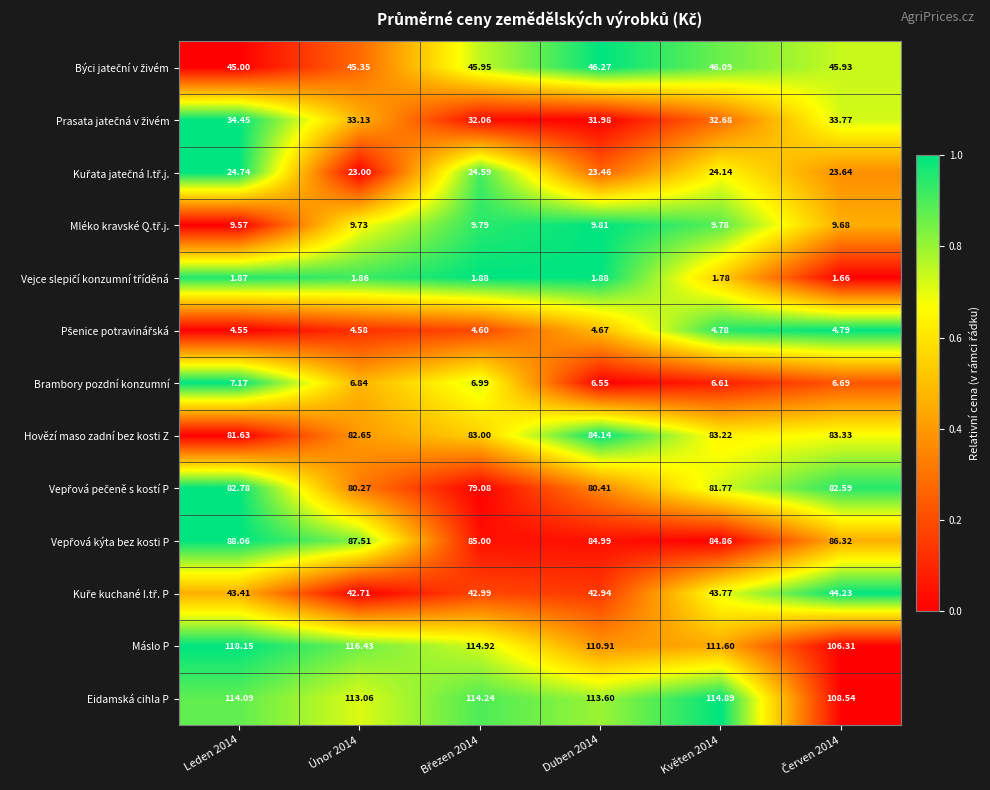

Which series has the widest spread of values?

Máslo P